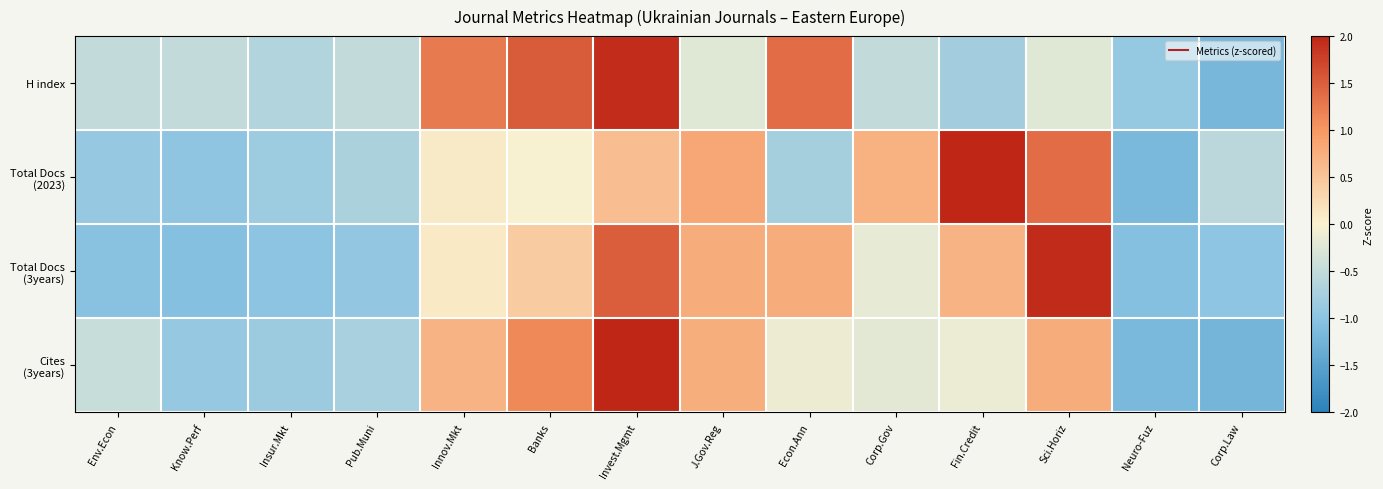

Rank the series at Insur.Mkt from lowest to highest value.

Total Docs (3years), Cites (3years), Total Docs (2023), H index